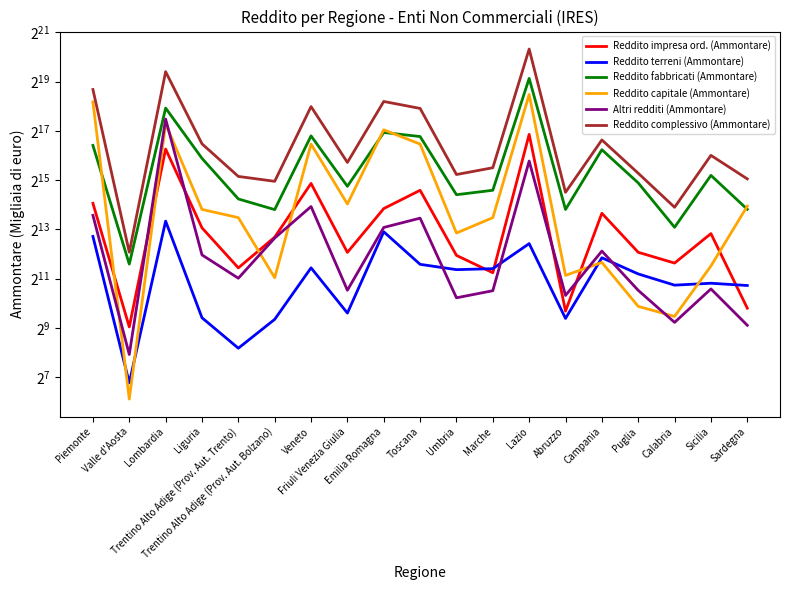

The value of Reddito capitale (Ammontare) at Lazio is 547363. True or false?

False